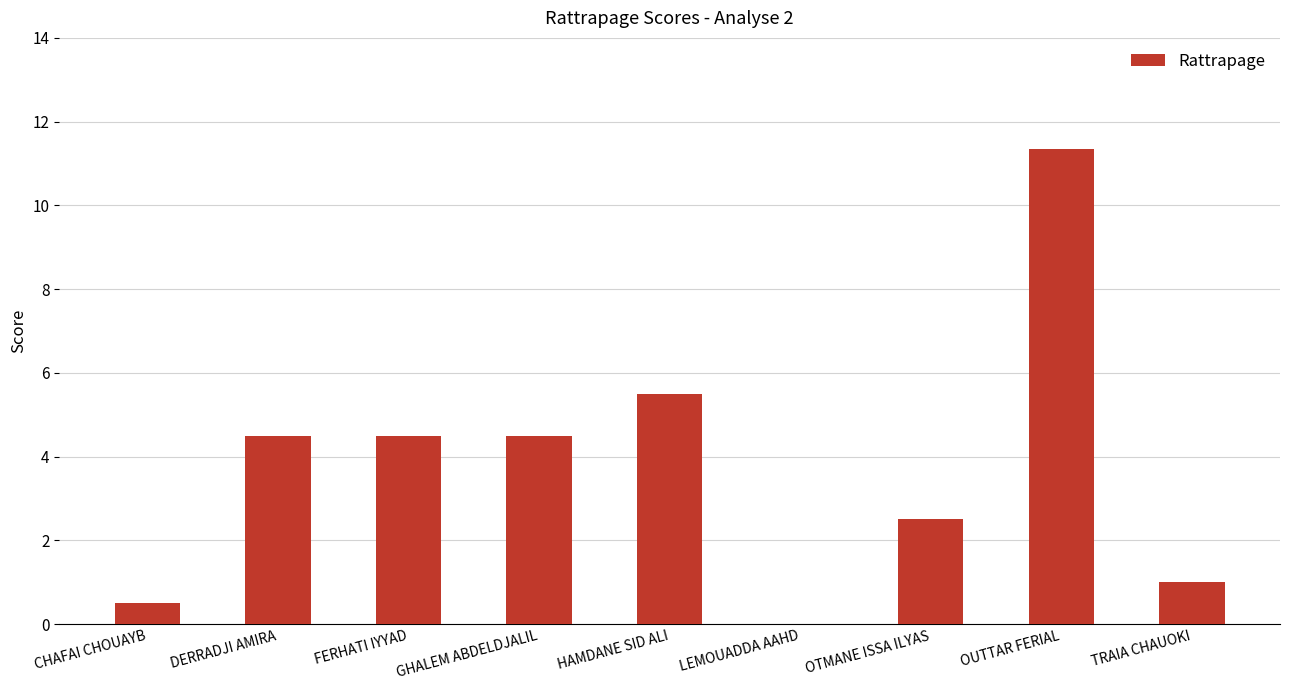

Read the value at DERRADJI AMIRA.

4.5